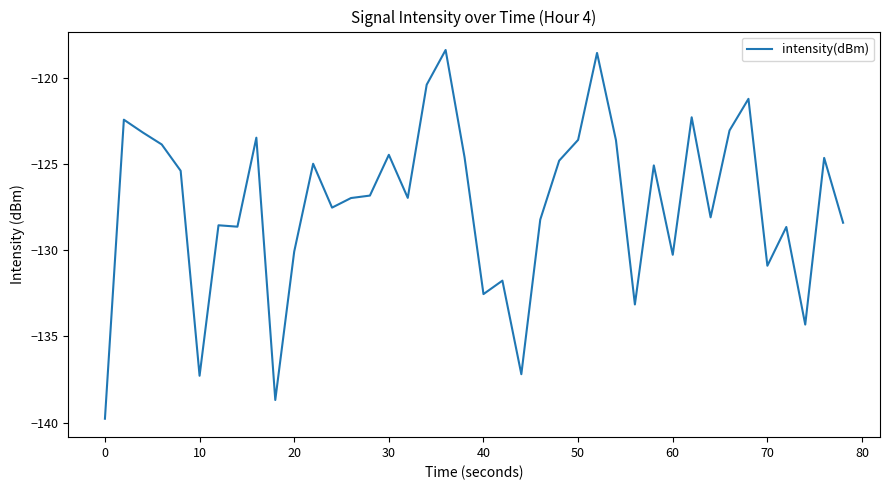

What is the maximum value shown in the chart?

-118.4